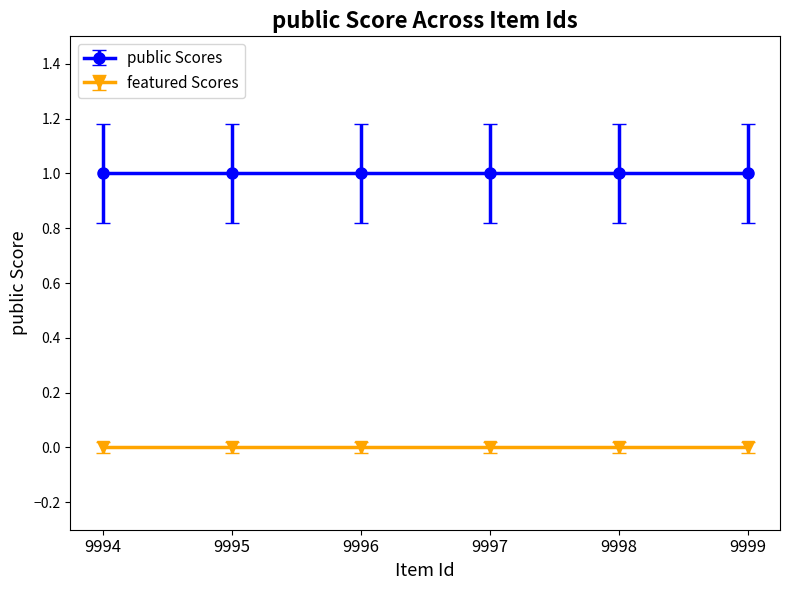

True or false: featured and public cross at least once.

False